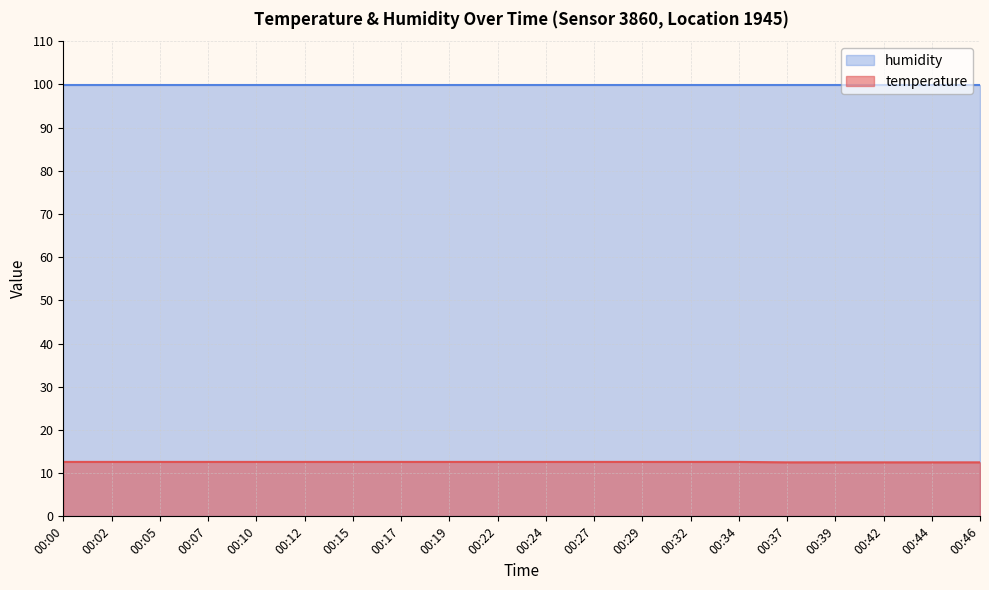

True or false: humidity and temperature cross at least once.

False